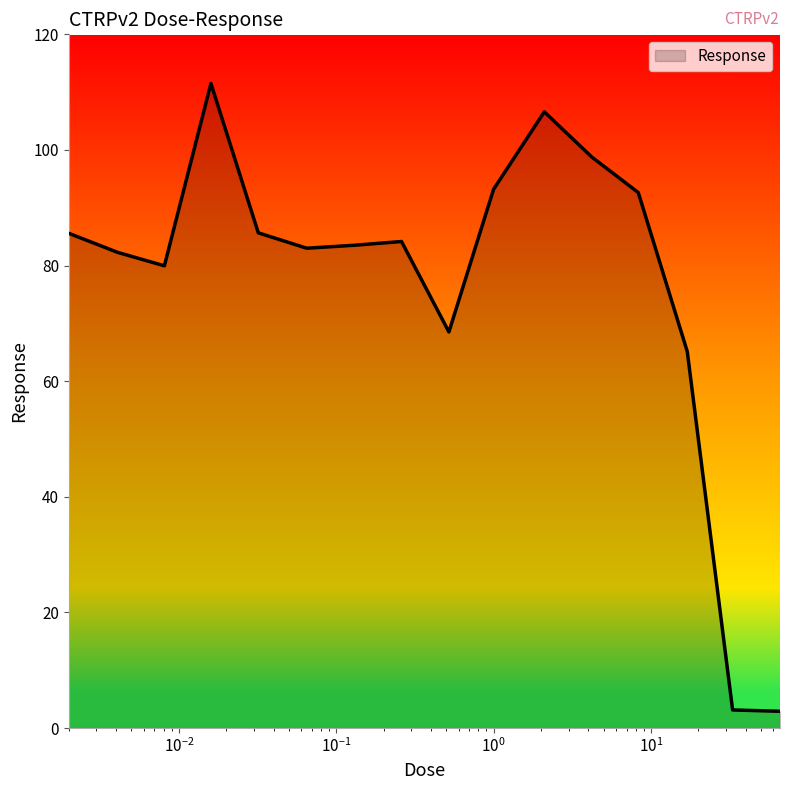

What is the difference between the maximum and minimum values?

108.6